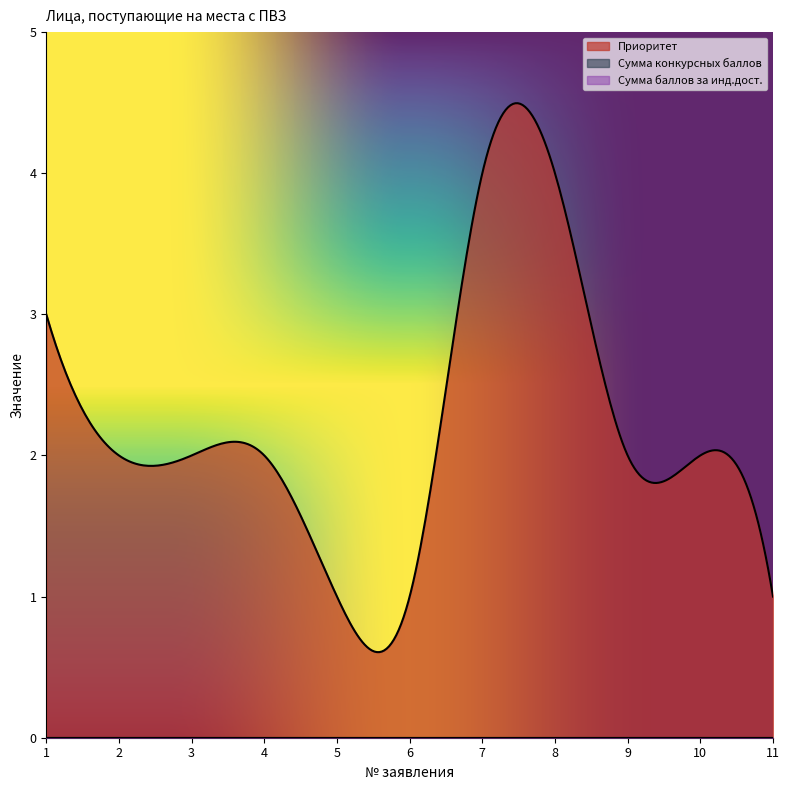

True or false: Сумма баллов за инд.дост. and Сумма конкурсных баллов cross at least once.

False